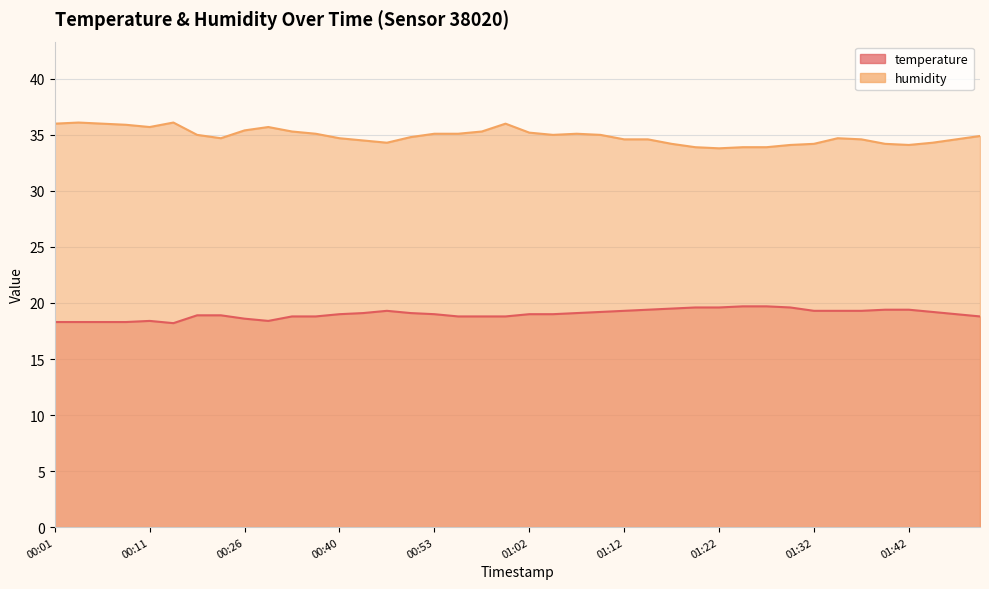

In humidity, how many points are higher than both neighbors (excluding endpoints)?

6